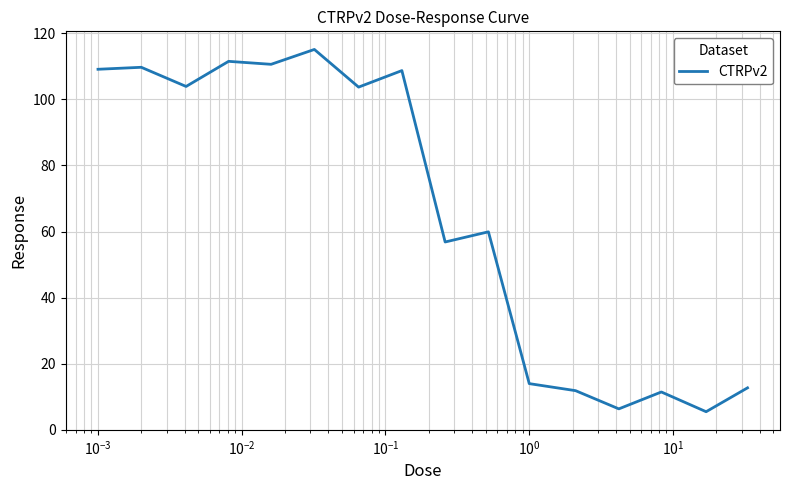

What is the smallest value displayed?

5.5